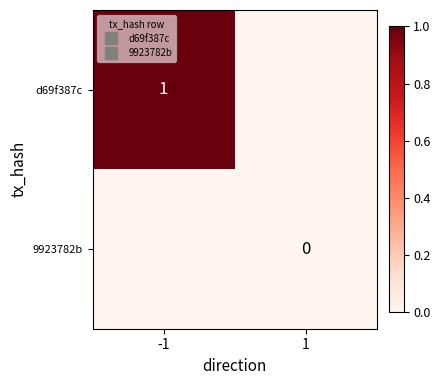

Which has a higher value, -1 or 1?

-1